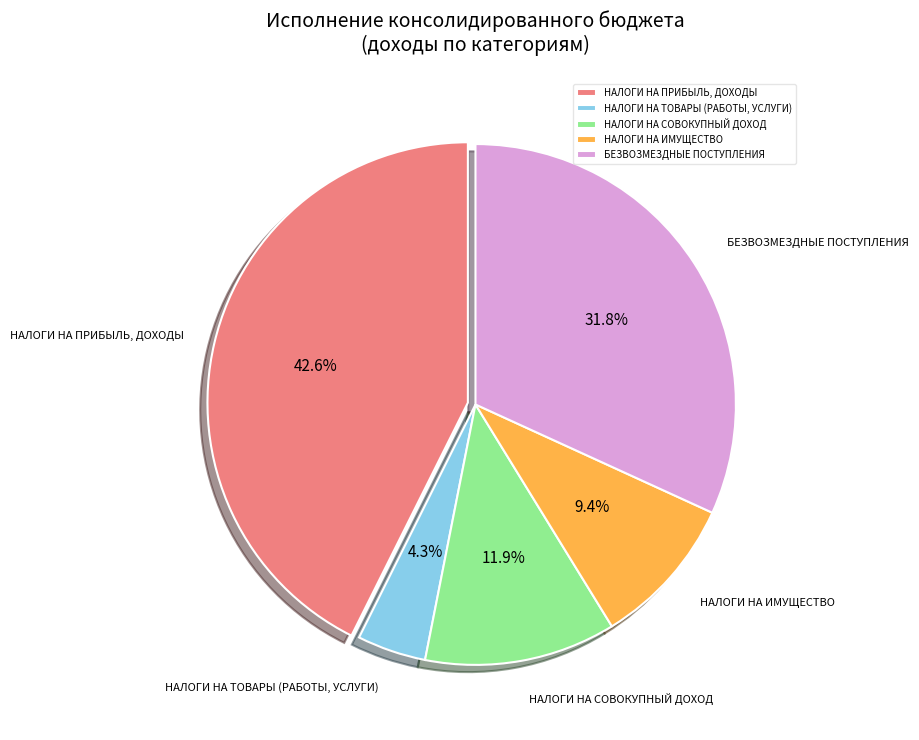

What percentage is the НАЛОГИ НА ТОВАРЫ (РАБОТЫ, УСЛУГИ) slice, to the nearest percent?

4%